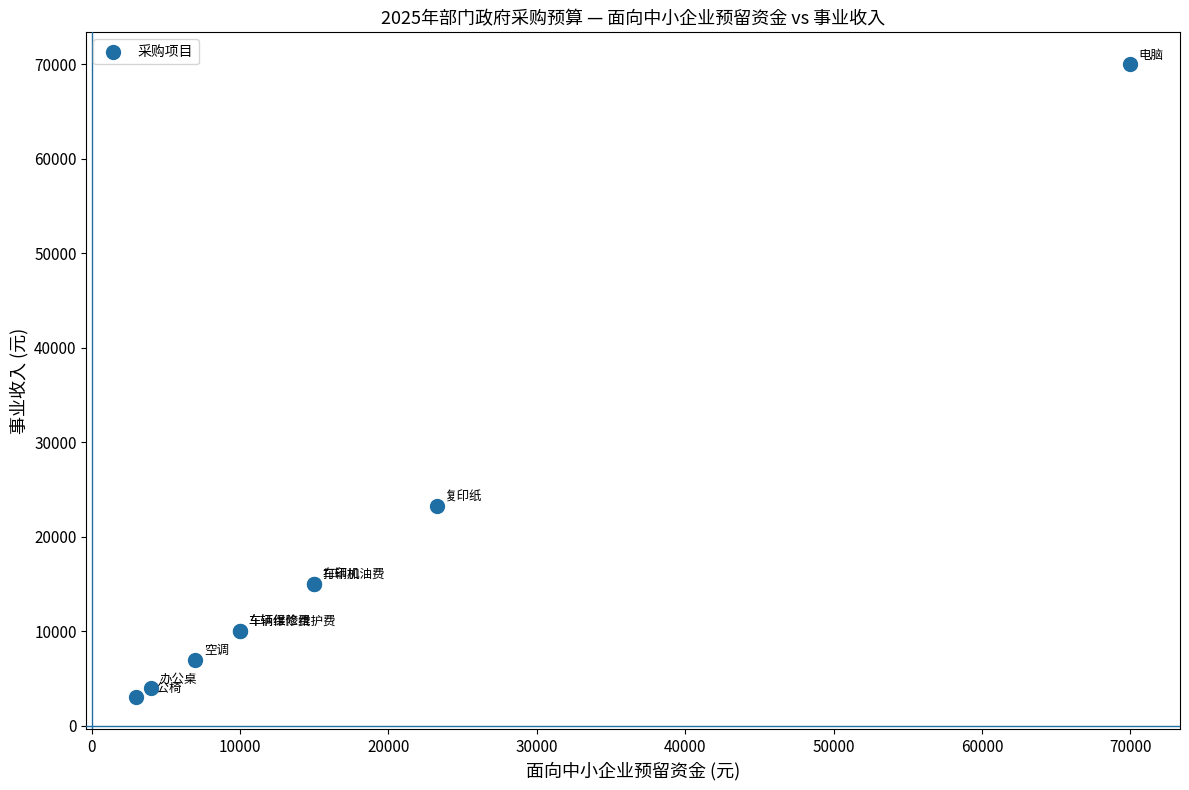

What Y value in the scatter plot is closest to 36500?

23250